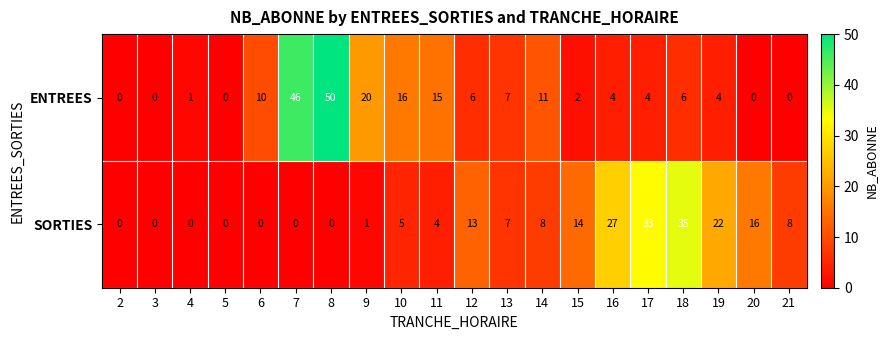

True or false: SORTIES has a value of 1 at 9.

True